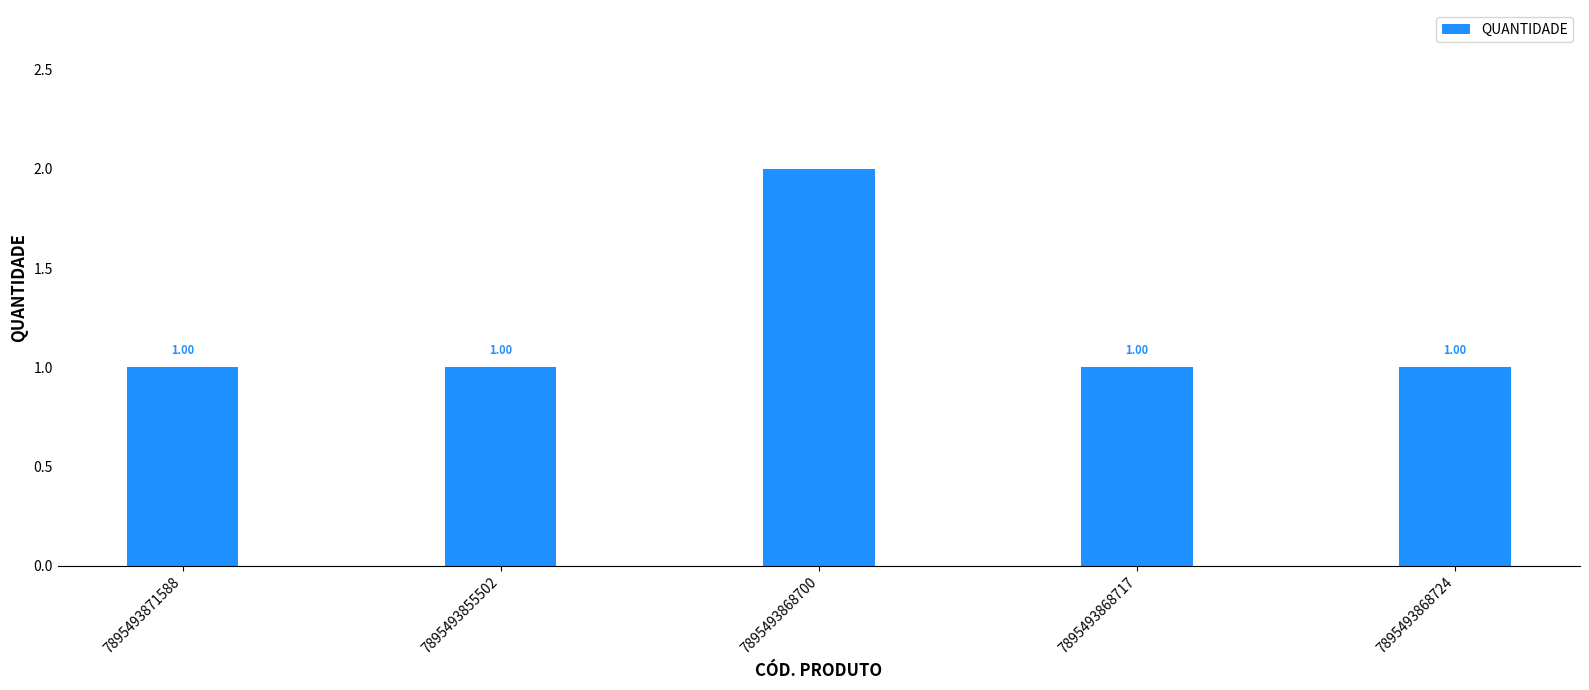

What is the minimum value shown in the chart?

1